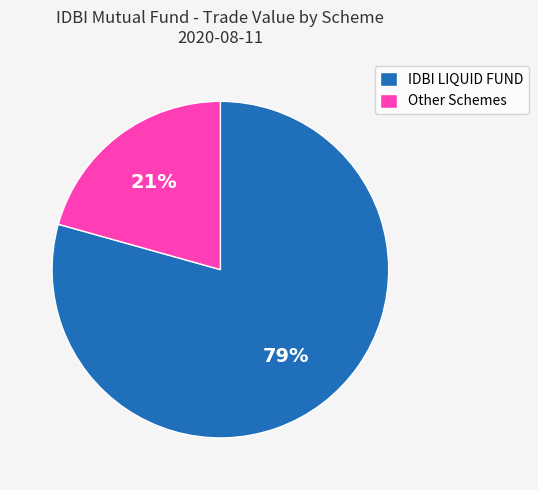

Is there any slice that represents more than half of the pie?

Yes